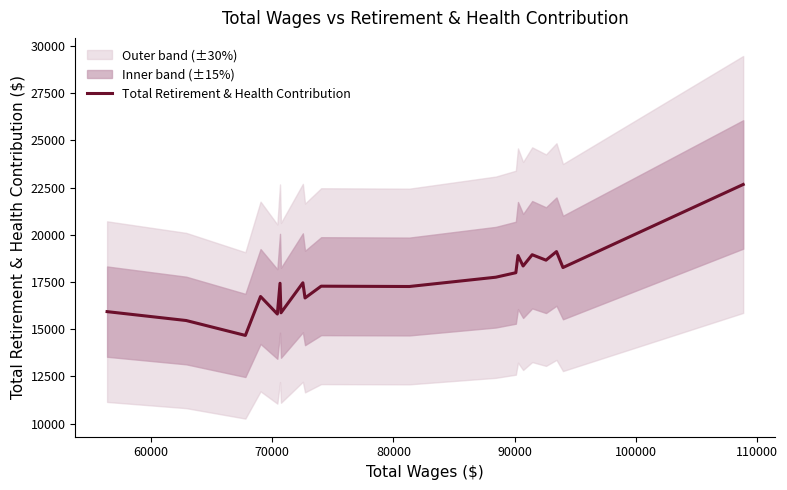

What is the maximum value for Total Retirement & Health Contribution?

22661